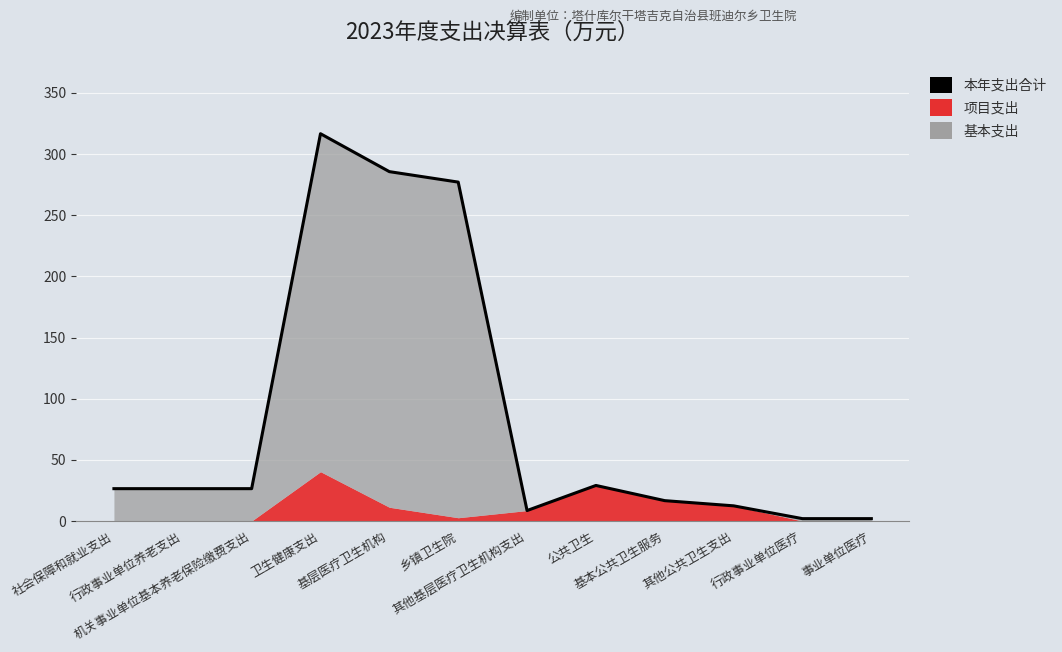

What is the approximate value at 卫生健康支出?

316.6